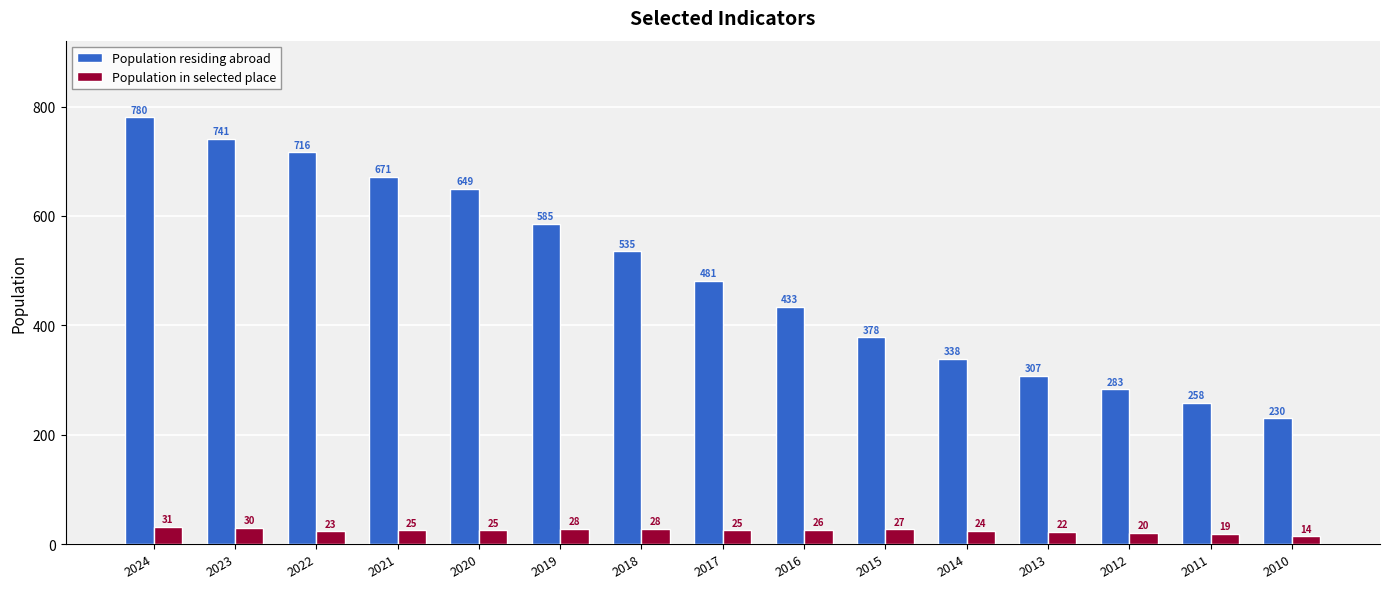

Is it true that Population in selected place equals 20 at 2012?

True